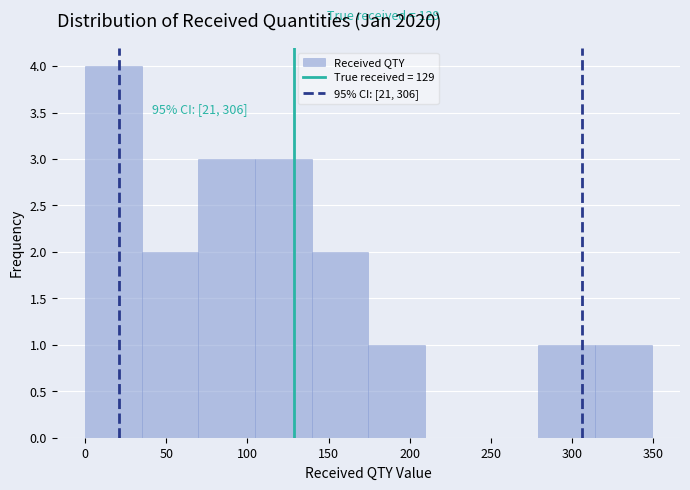

Which range on the x-axis has the tallest bar?

0 to 35